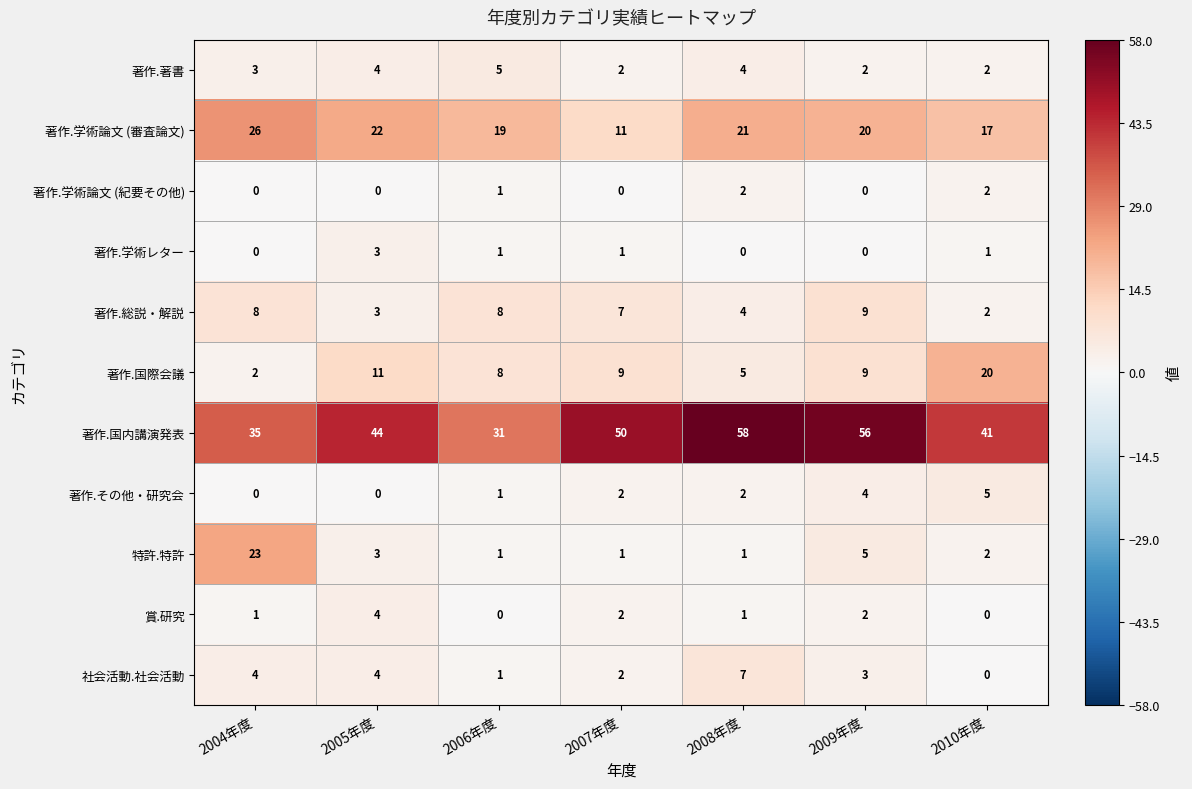

What is the sum of all 著作.著書 values?

22